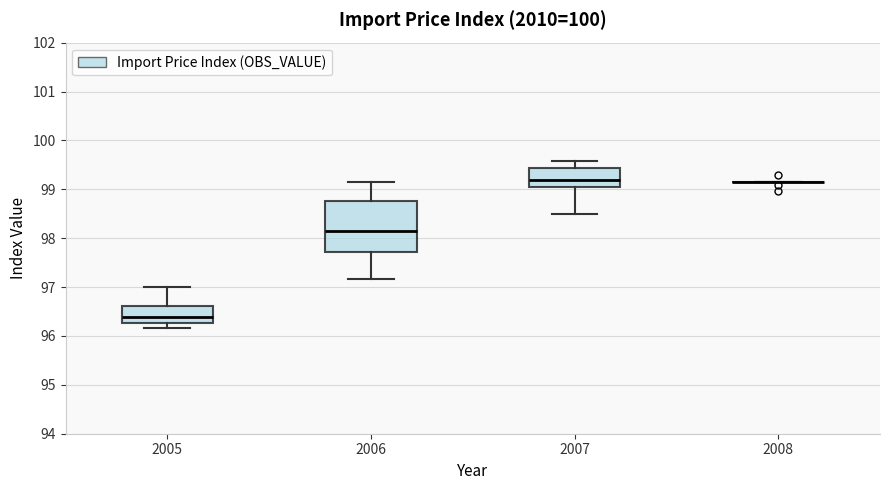

Comparing the boxes themselves (not the whiskers), which one is the tallest?

2006